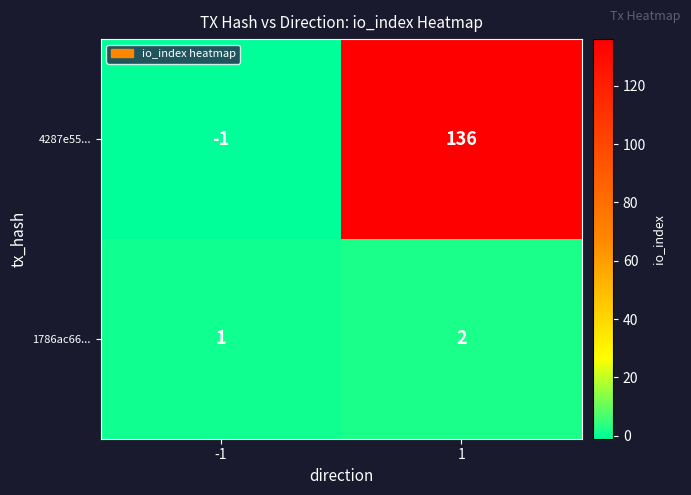

Reading right to left, what are all the values shown in this chart?

4287e55...: 136	-1
1786ac66...: 2	1